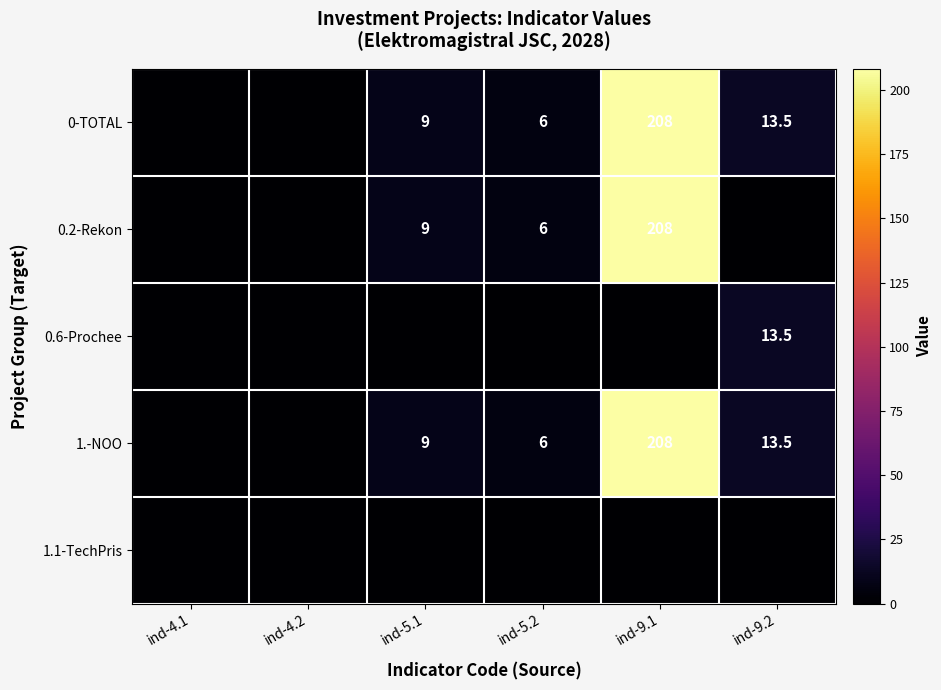

Is it true that 1.-NOO equals 208.0 at ind-9.1?

True